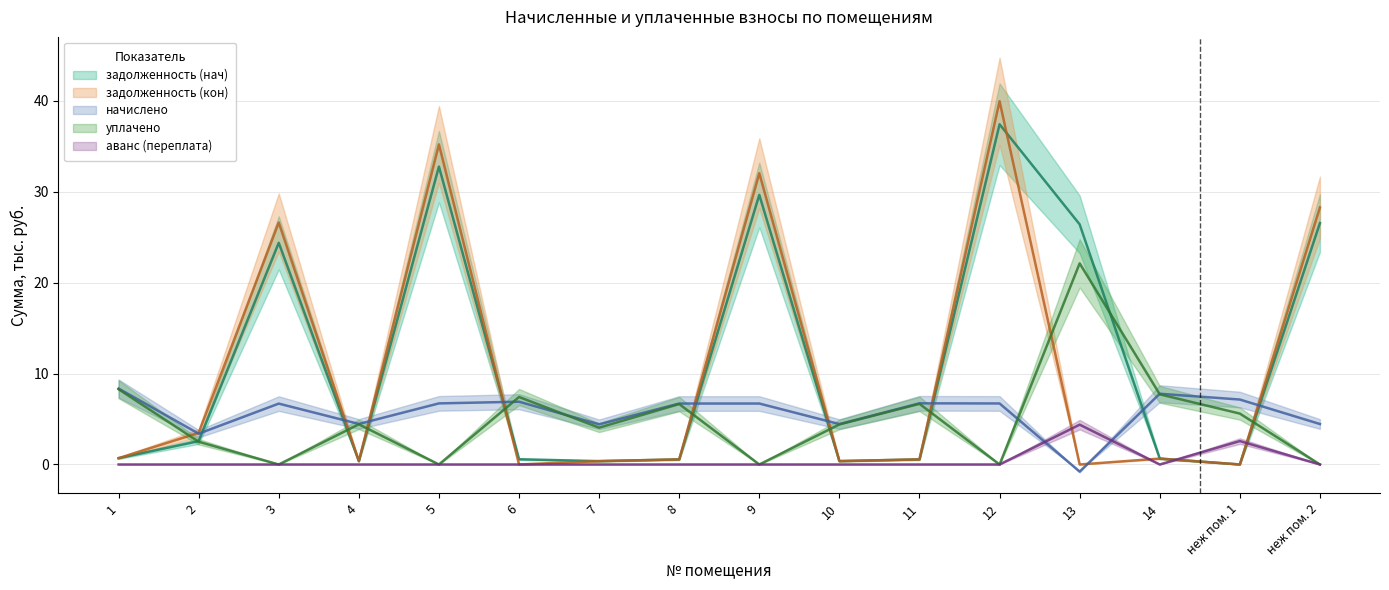

Count the number of categories in the chart.

16